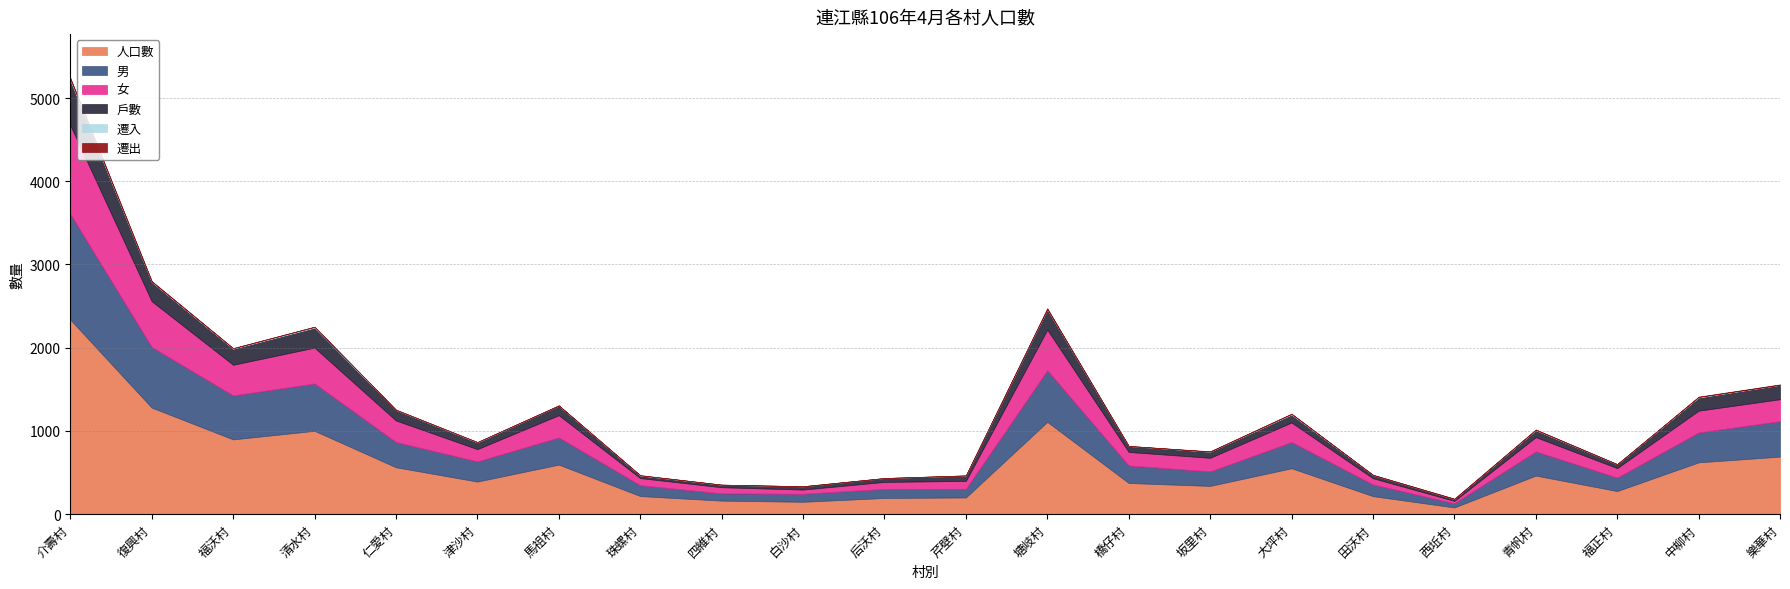

The value of 人口數 at 津沙村 is 390. True or false?

True